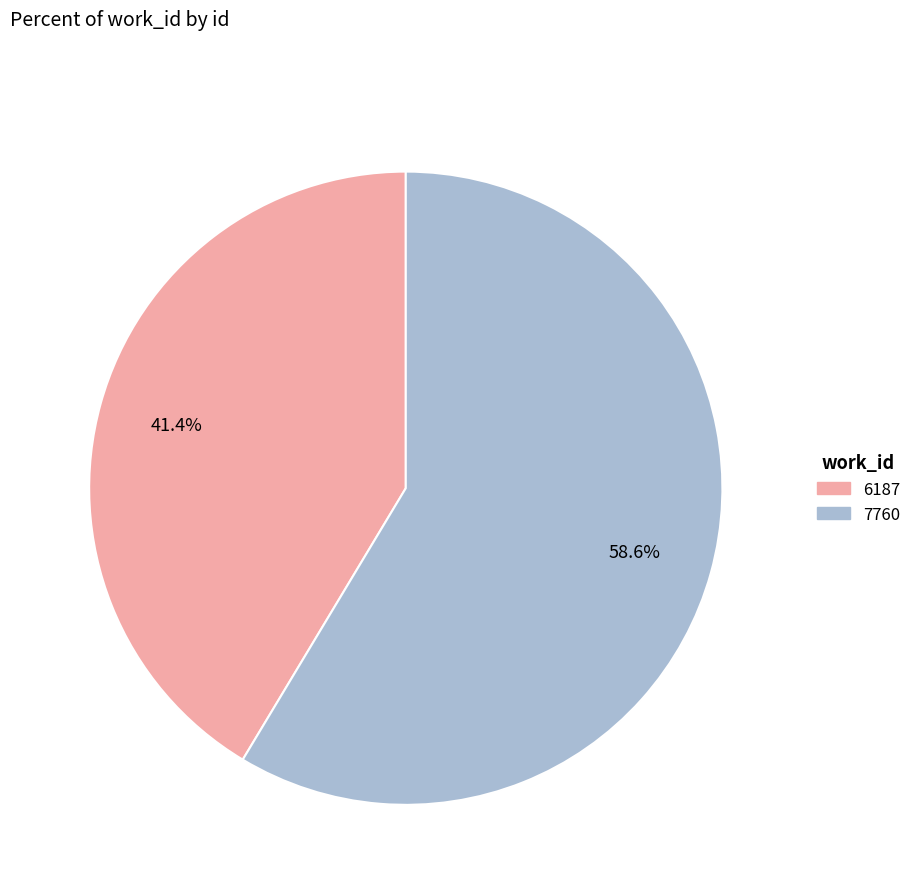

True or false: 6187 accounts for 34% of the total.

False